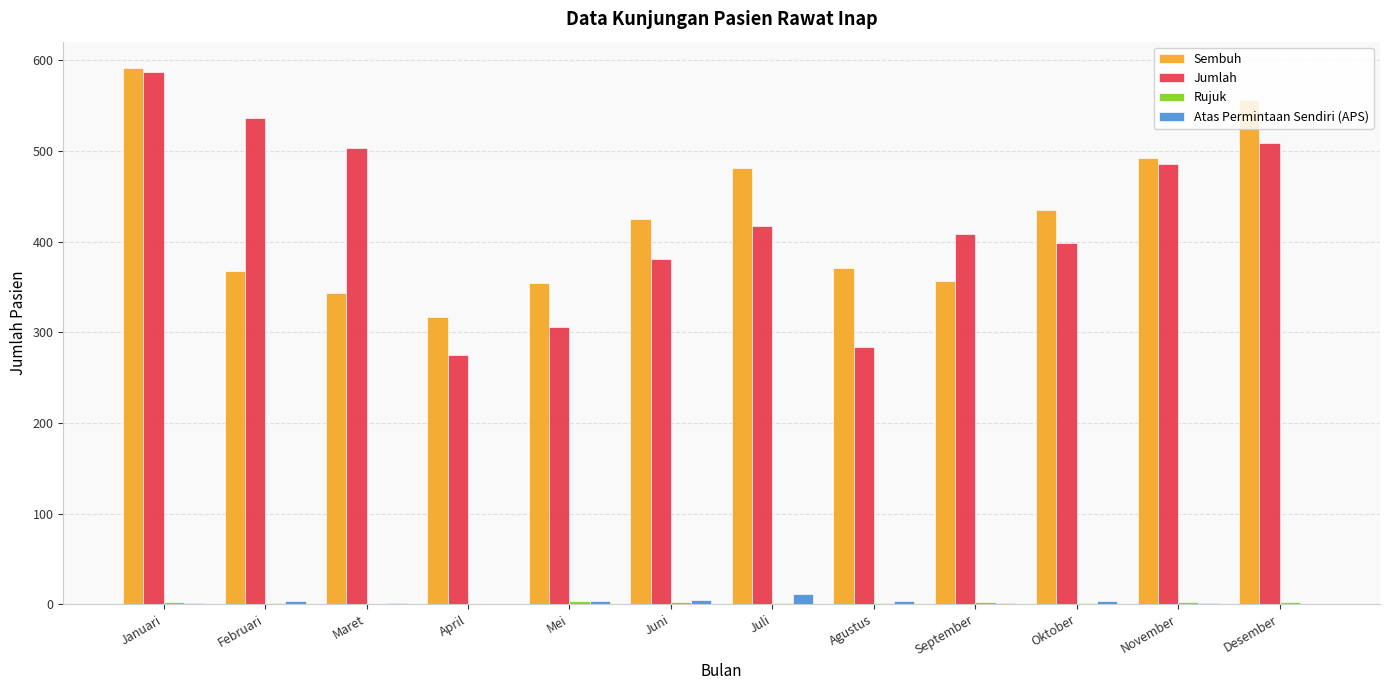

What is the maximum value for Sembuh?

591